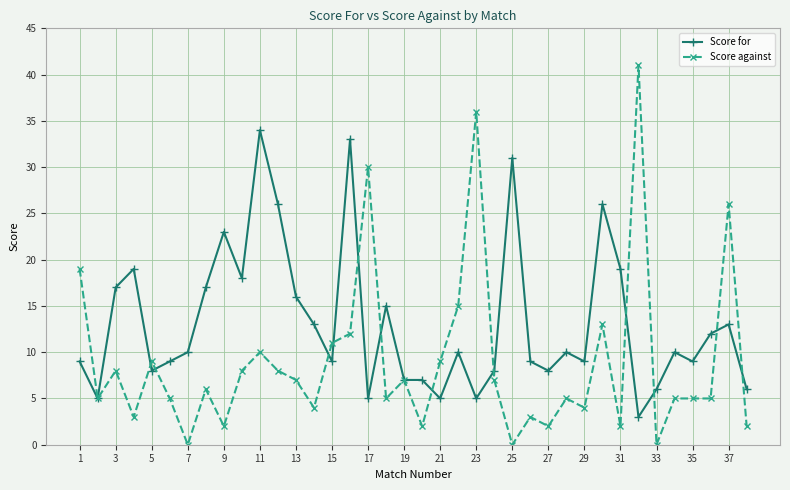

Rank the series by their maximum value, from highest to lowest.

Score against, Score for